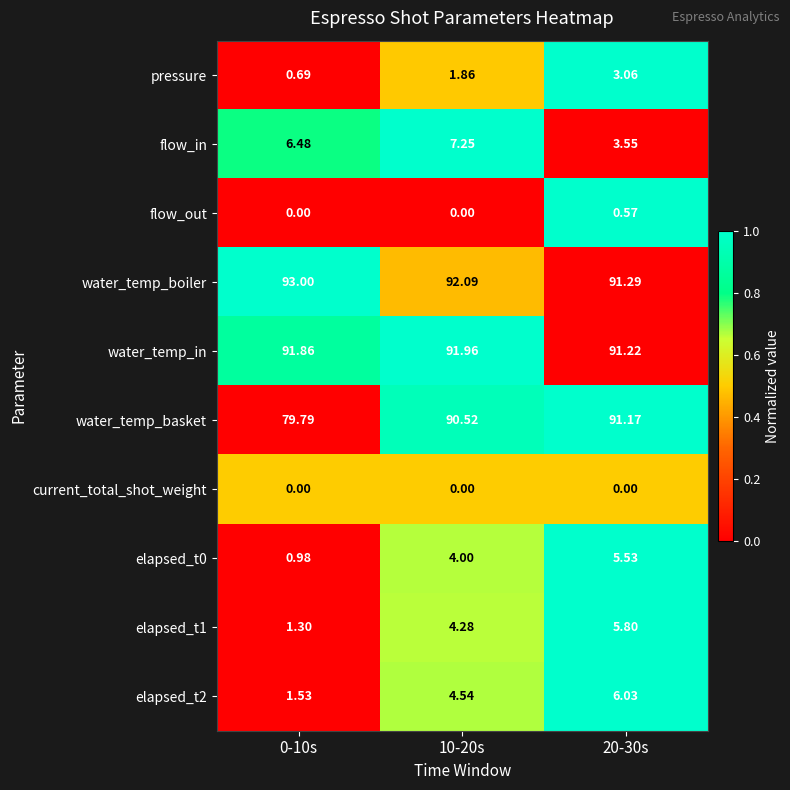

Which series has the largest range (max minus min)?

water_temp_basket